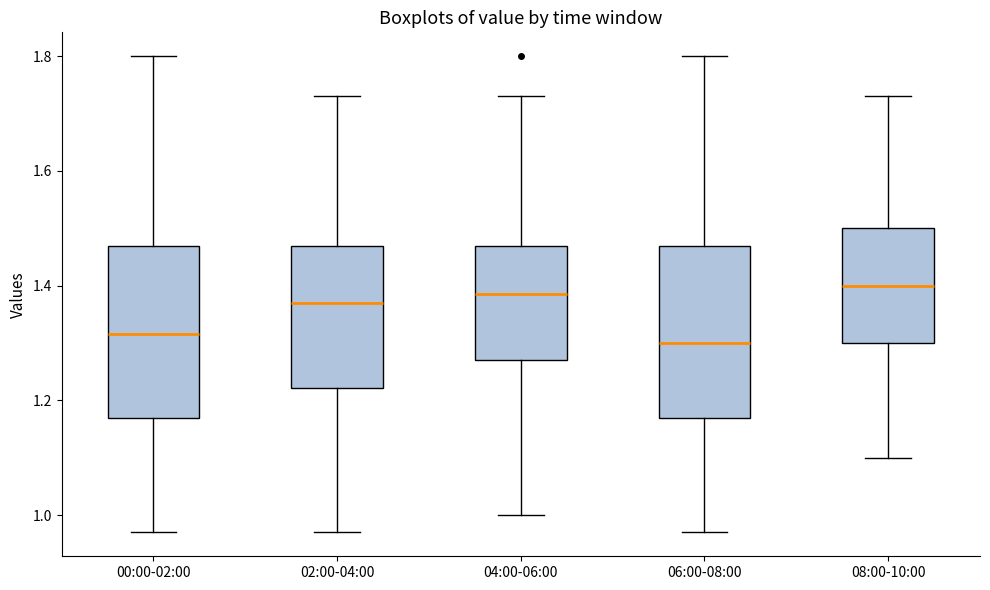

Reading left to right, transcribe this box plot: for each box, give where its median line is, the range the box spans, and where its two whiskers end, as read against the y-axis. The values are not printed on the chart, so give them approximately, as read against the axis.

00:00-02:00: median 1.32, box 1.18 to 1.48, whiskers 0.98 to 1.80
02:00-04:00: median 1.38, box 1.22 to 1.48, whiskers 0.98 to 1.74
04:00-06:00: median 1.38, box 1.28 to 1.48, whiskers 1.00 to 1.74
06:00-08:00: median 1.30, box 1.18 to 1.48, whiskers 0.98 to 1.80
08:00-10:00: median 1.40, box 1.30 to 1.50, whiskers 1.10 to 1.74